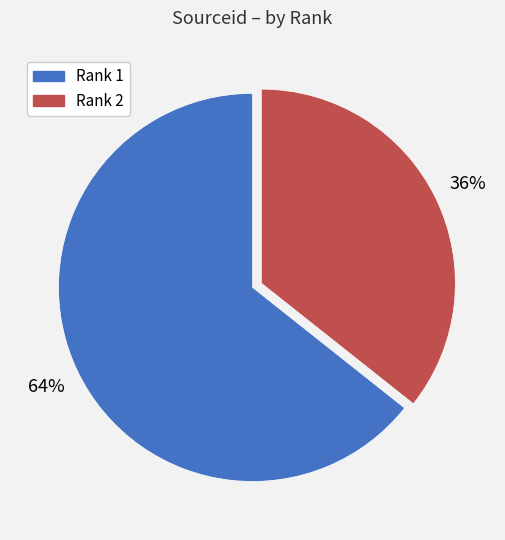

To the nearest percent, what is the average slice percentage?

50%